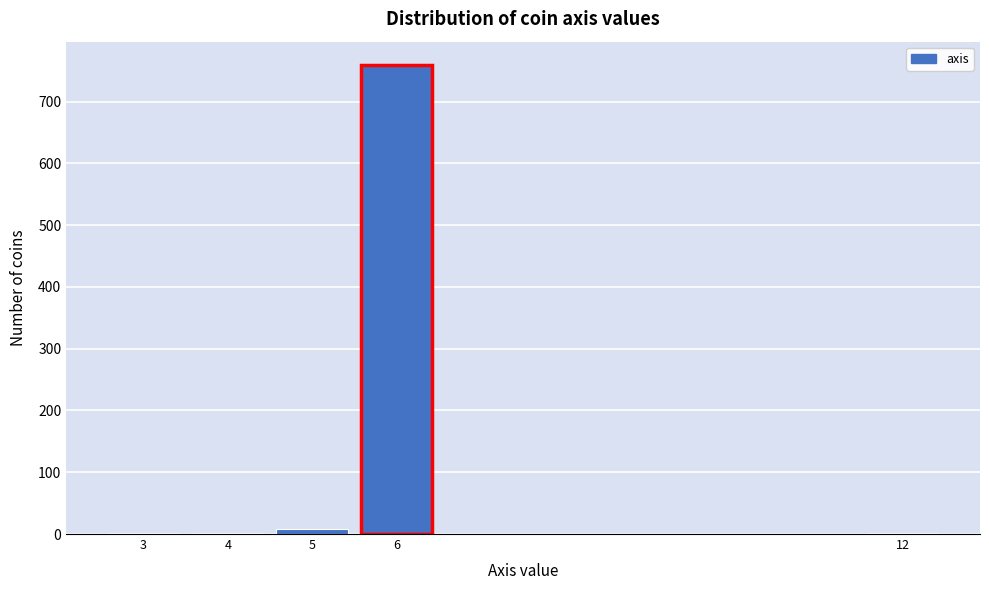

The value at 6 is 1026. True or false?

False